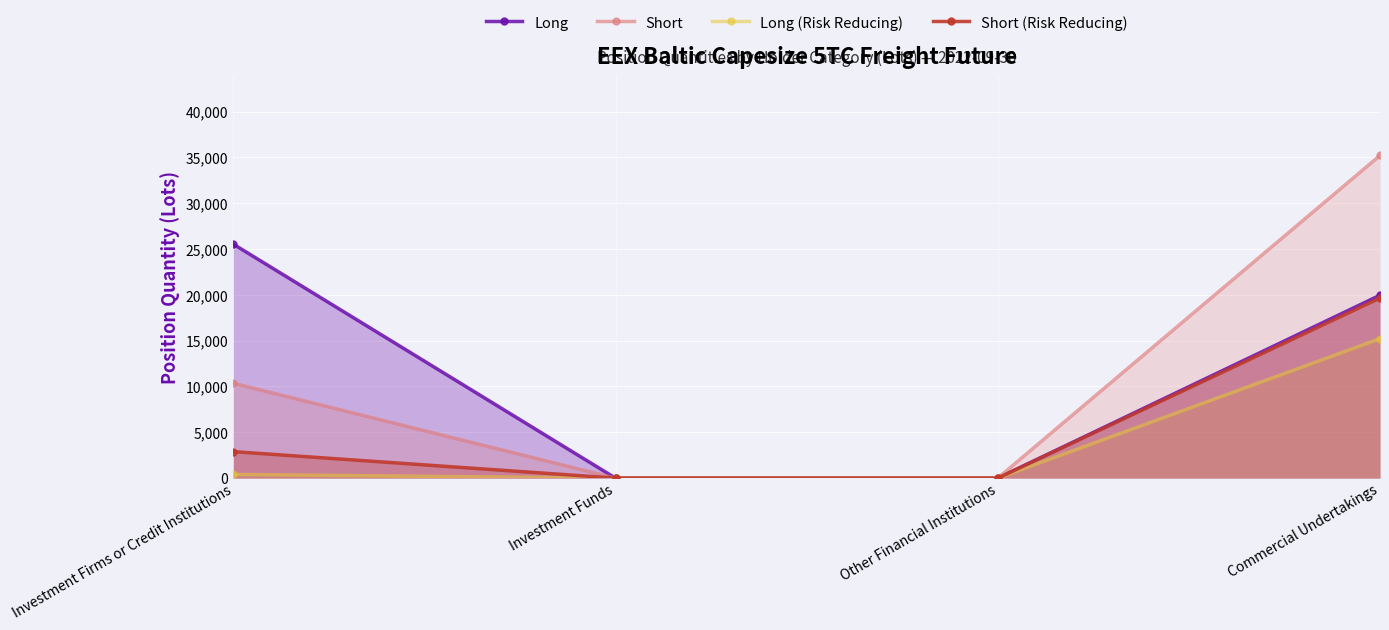

What is the sum of all Short (Risk Reducing) values?

22549.6